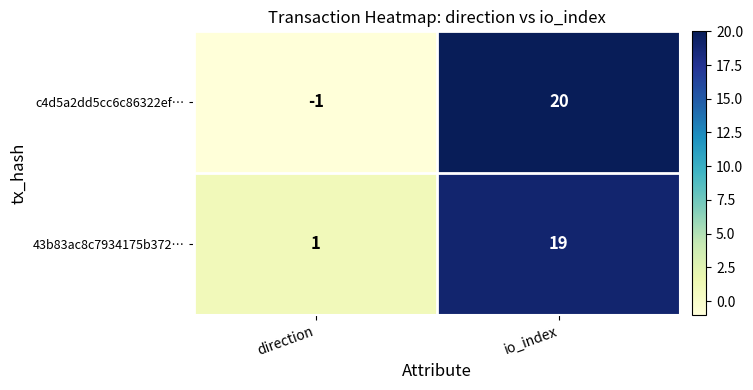

Which series has the largest total across all categories?

43b83ac8c7934175b372…